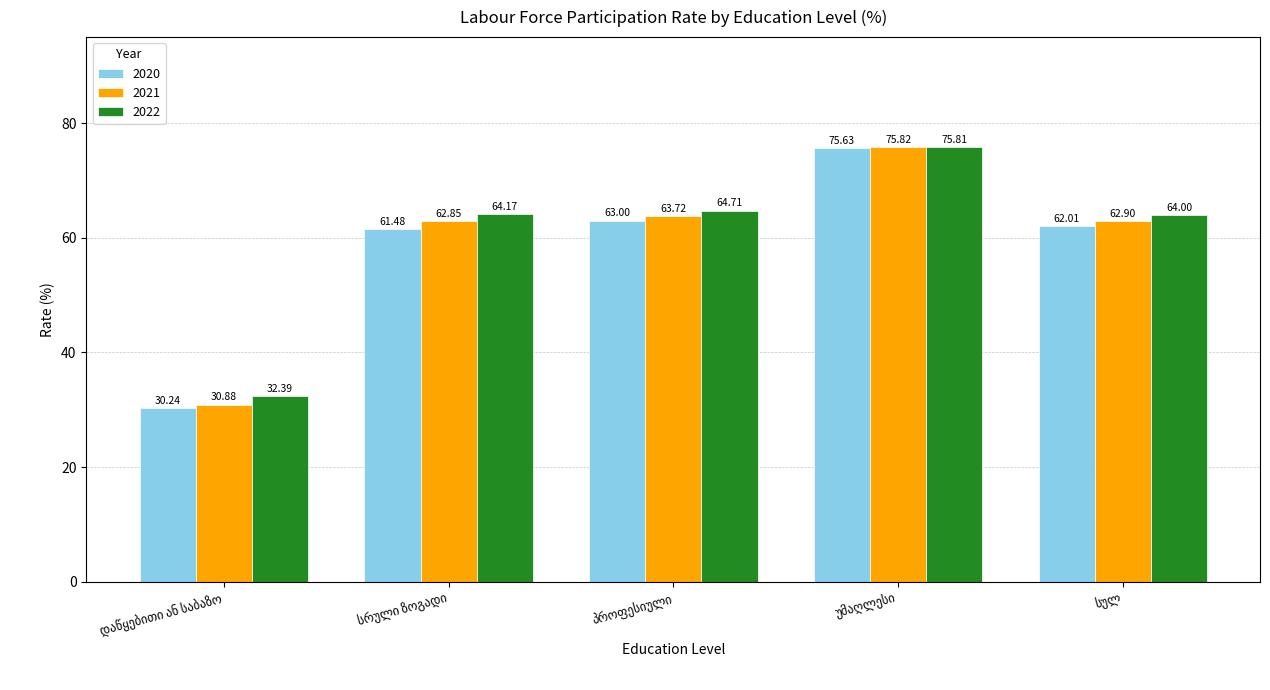

What is the difference between the maximum and minimum values in the 2022 series?

43.4